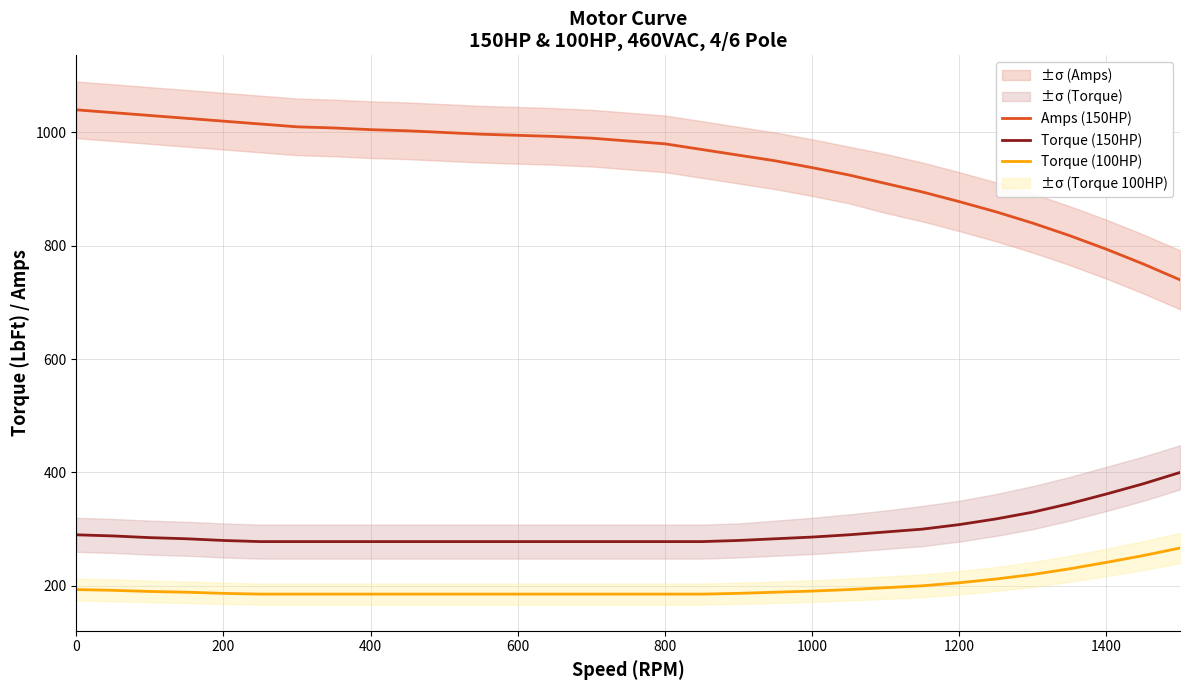

True or false: Amps (150HP) and Torque (150HP) intersect in this chart.

False